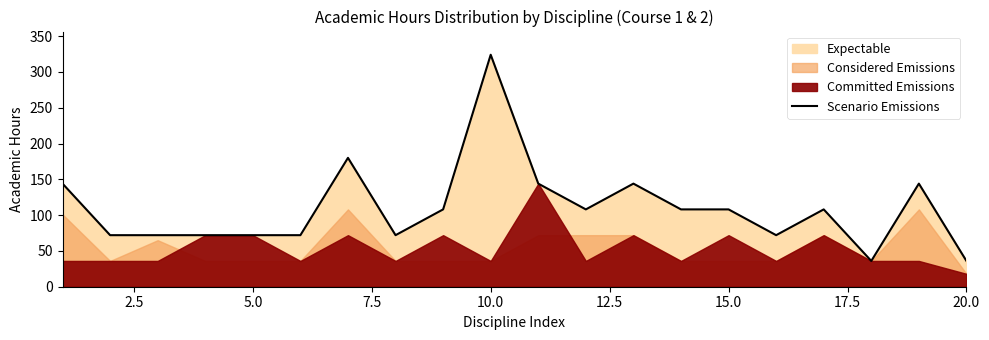

What is the highest value of the Scenario Emissions series?

324